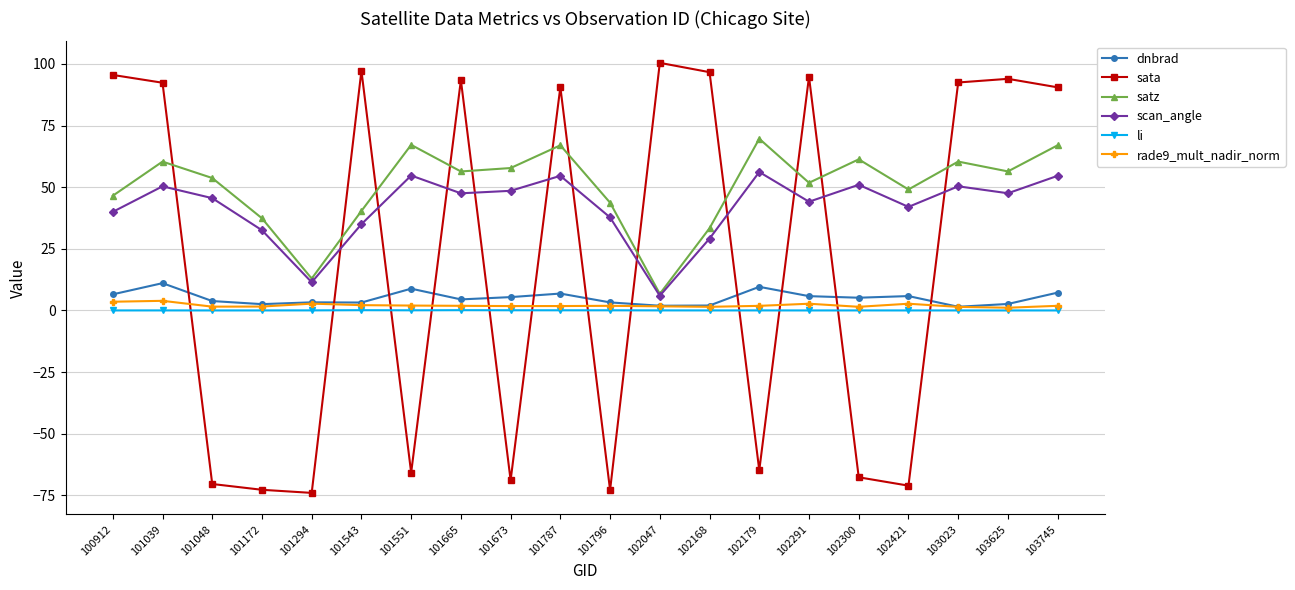

The value of satz at 101796 is 43.7. True or false?

True